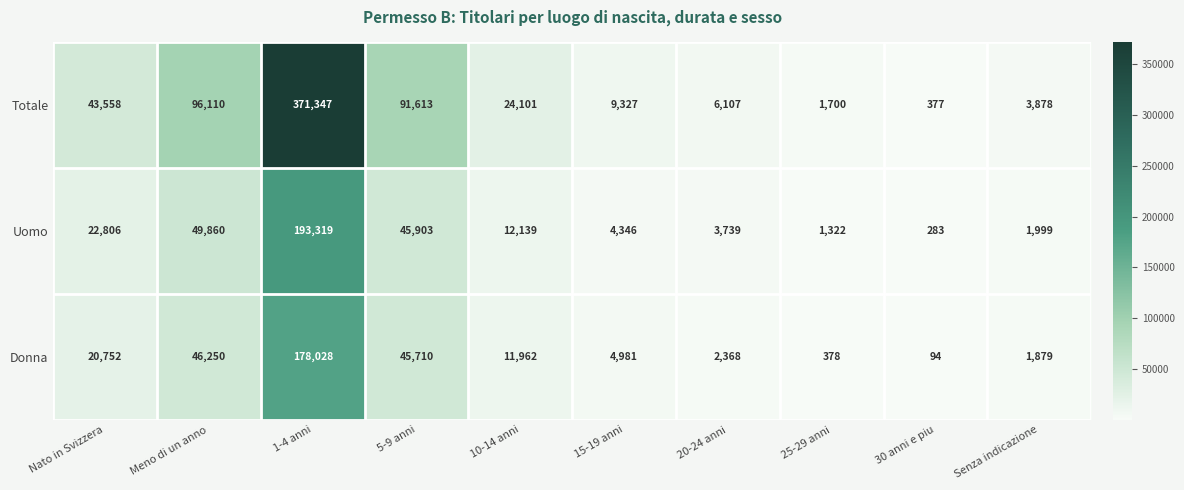

Between Meno di un anno and 20-24 anni, which series saw the biggest shift?

Totale